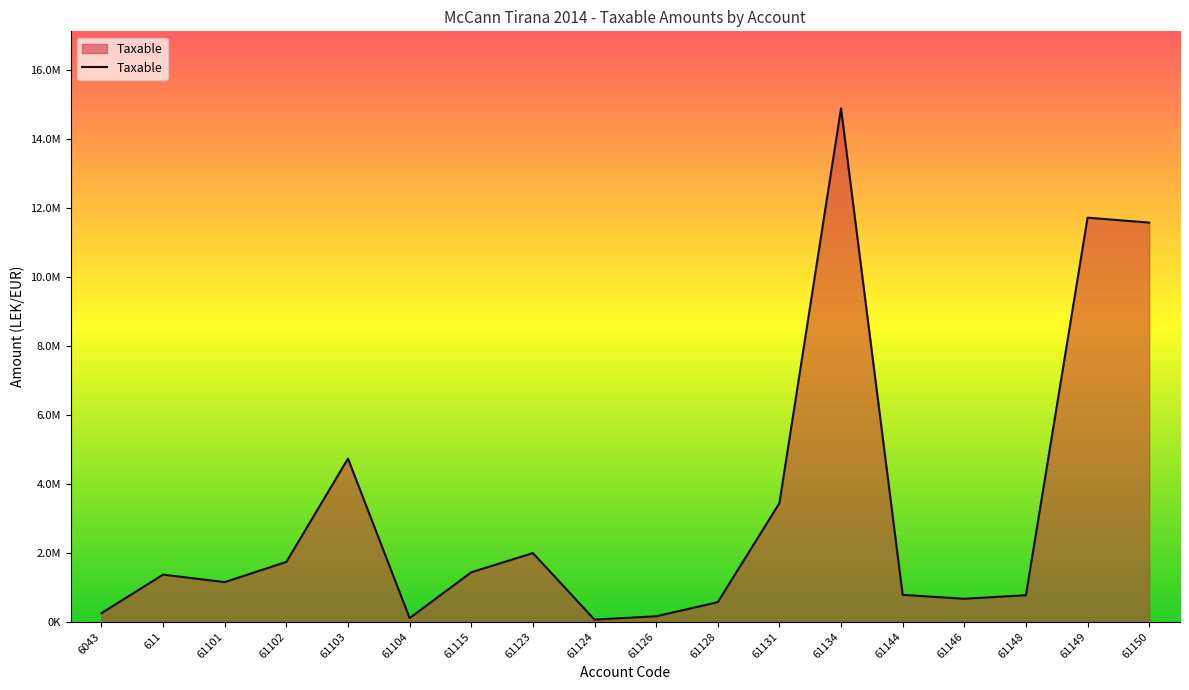

Does the chart have visible grid lines?

No